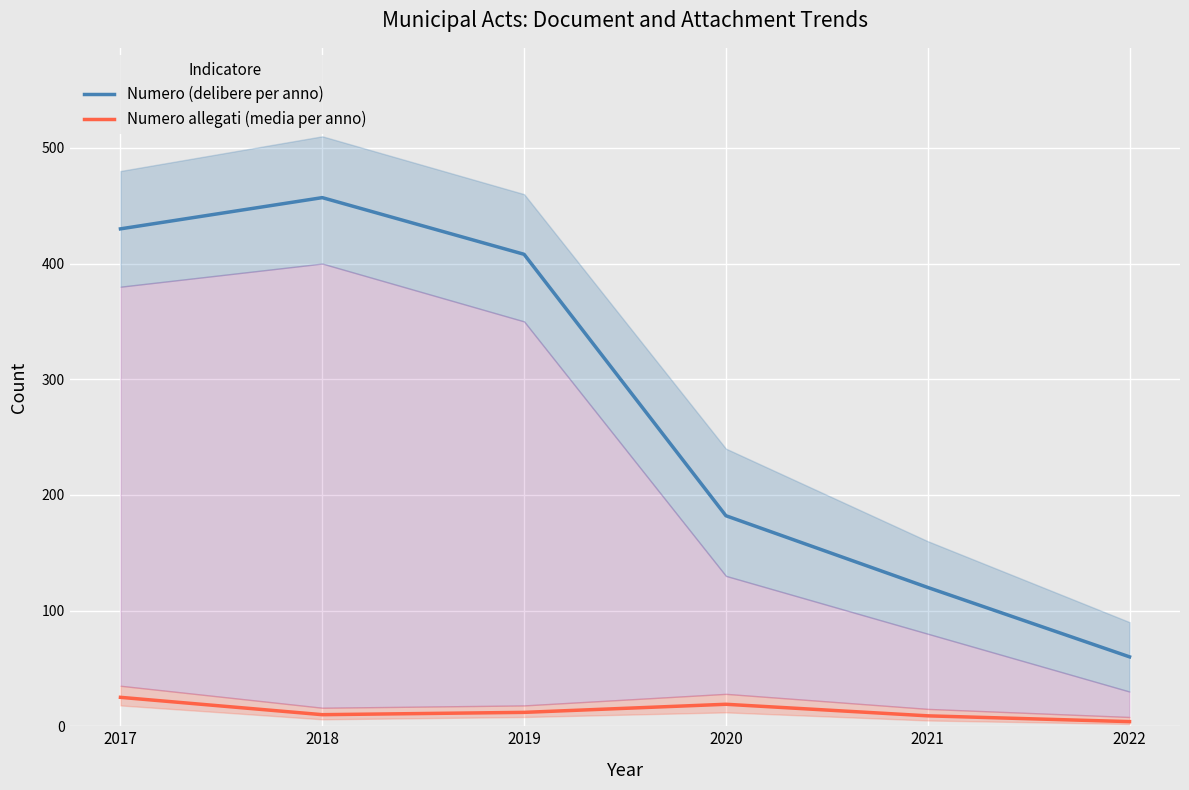

At which category does Numero allegati (media per anno) reach its first local peak?

2020